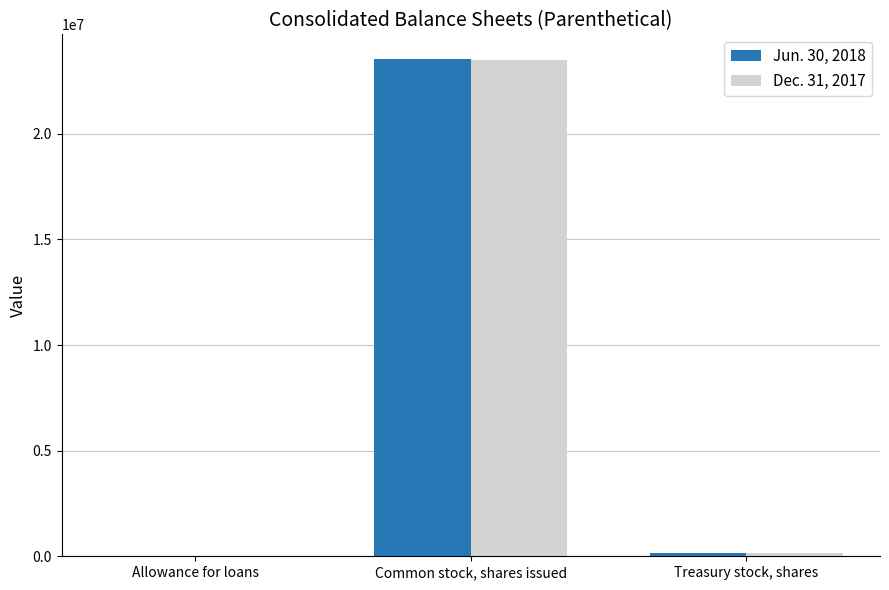

Is it true that Dec. 31, 2017 equals 32090326 at Common stock, shares issued?

False